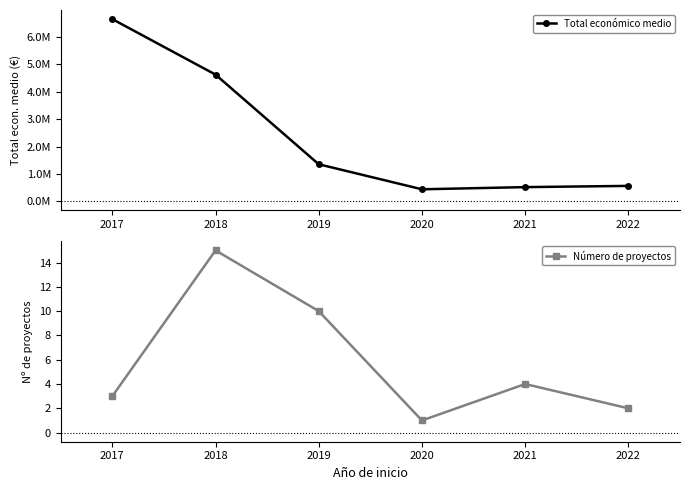

Which series has the widest spread of values?

Total económico medio